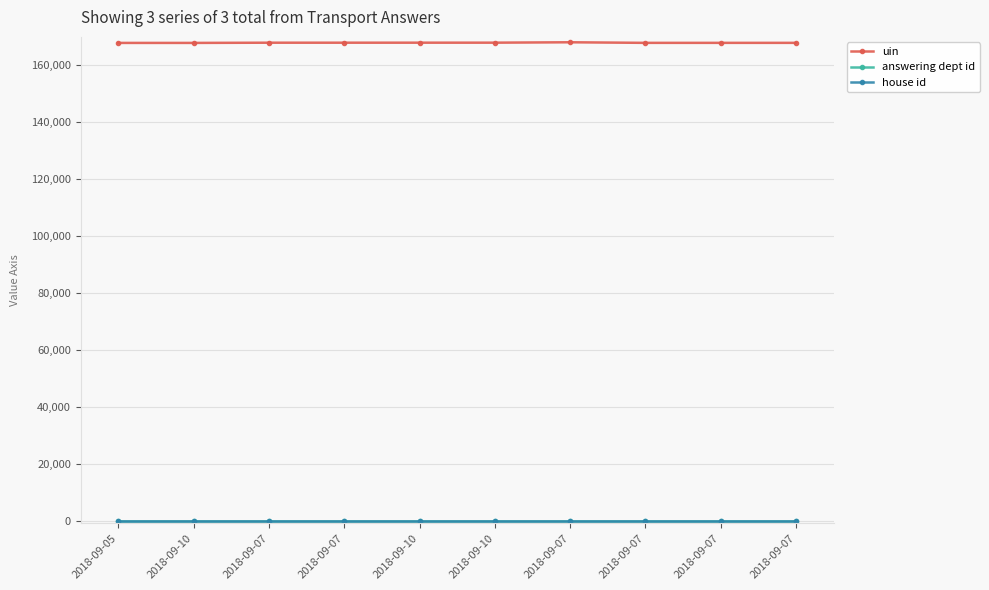

True or false: answering dept id and house id intersect in this chart.

False